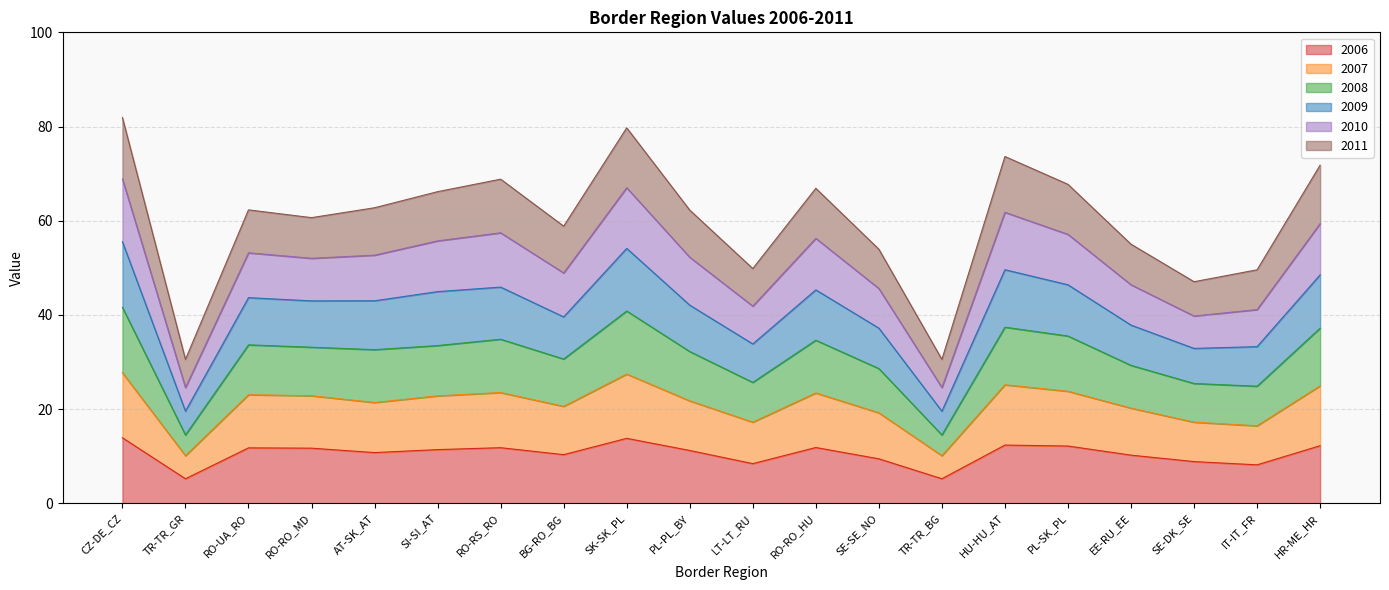

At how many categories does at least one series exceed 53?

15